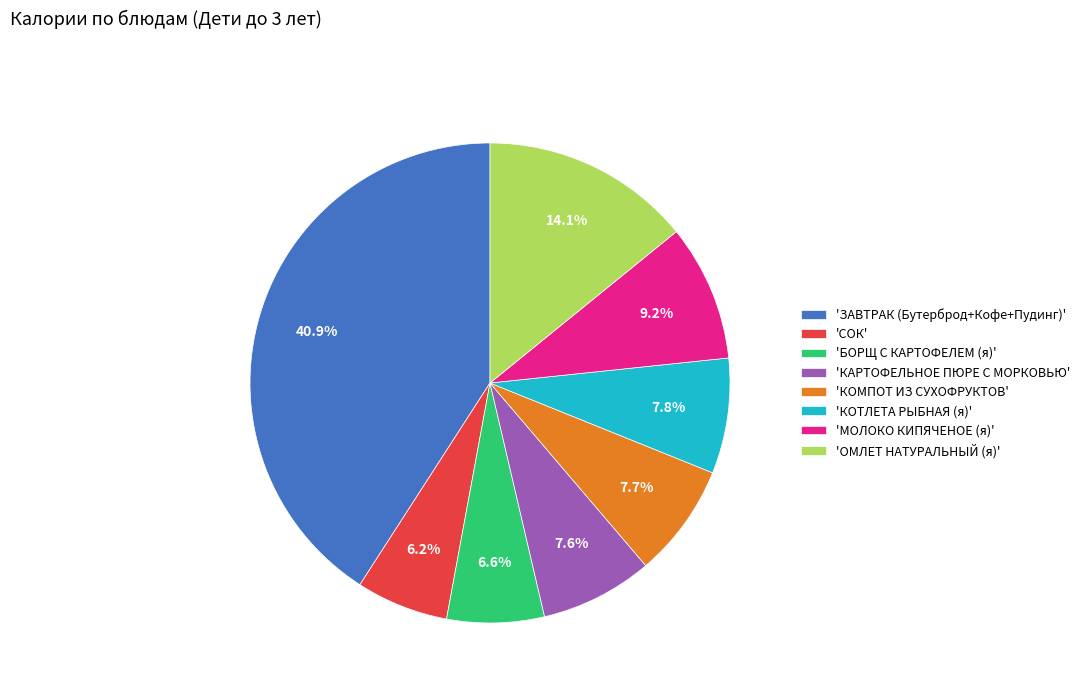

How many slices are in this pie chart?

8